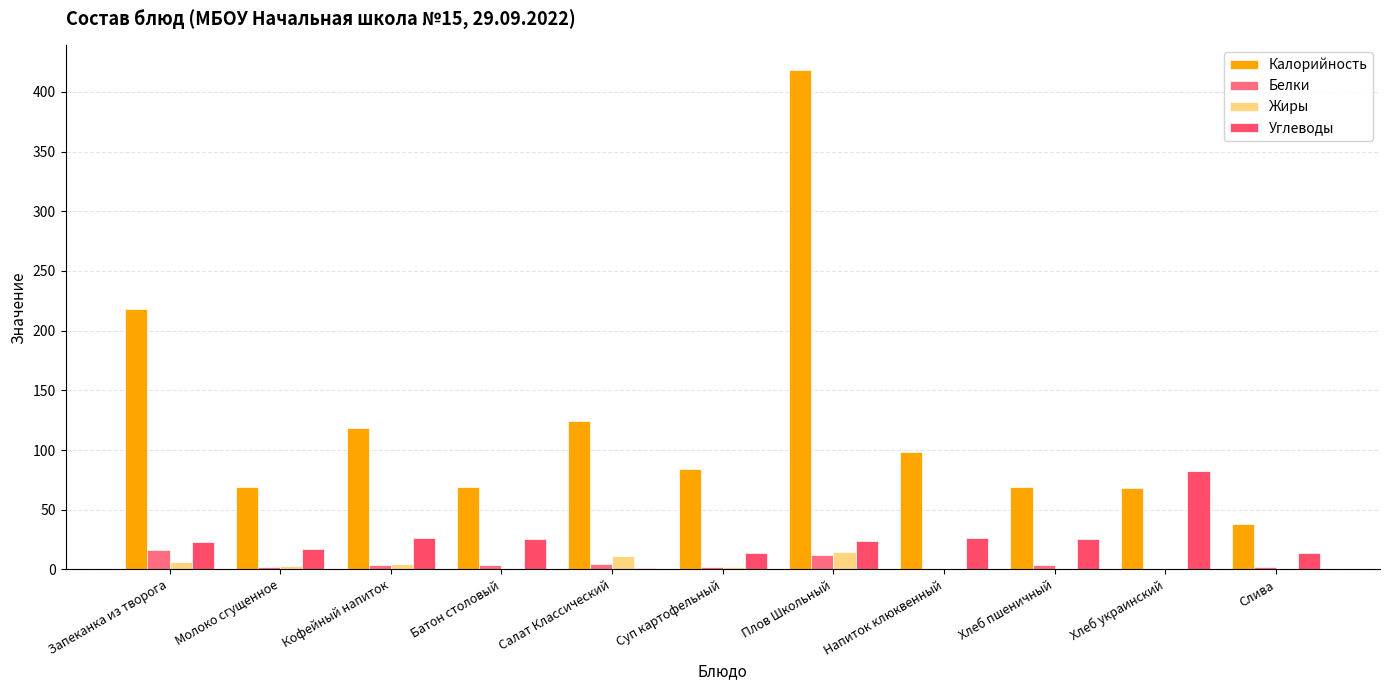

What is the difference between the Углеводы values at Молоко сгущенное and Хлеб пшеничный?

8.3